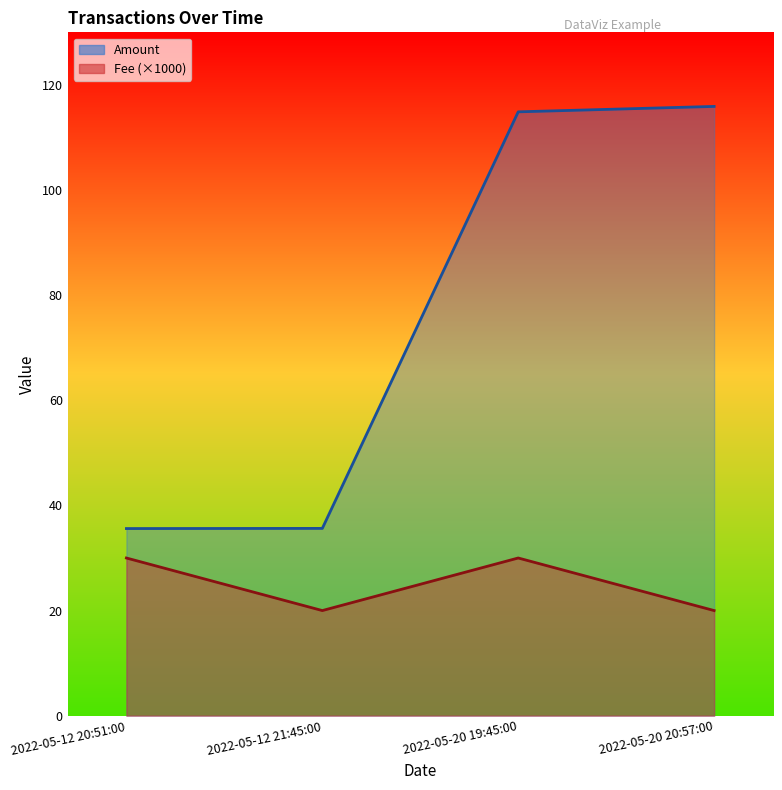

Which series has the largest total across all categories?

Amount